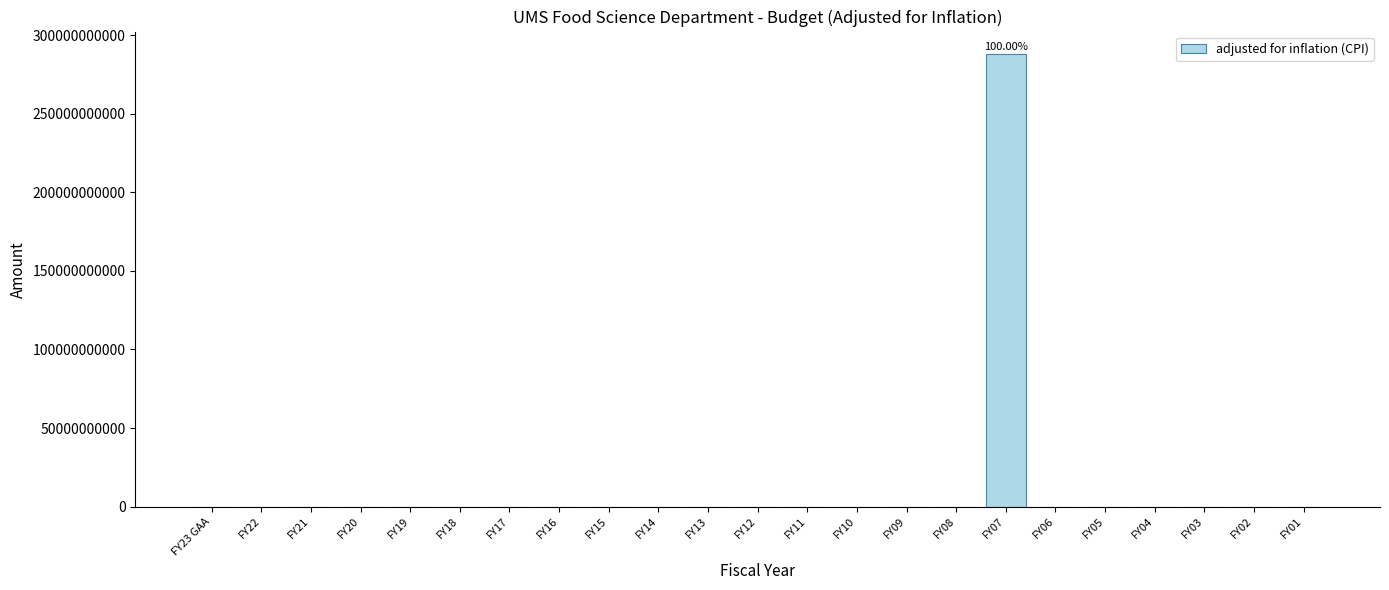

The value at FY14 is 0. True or false?

True